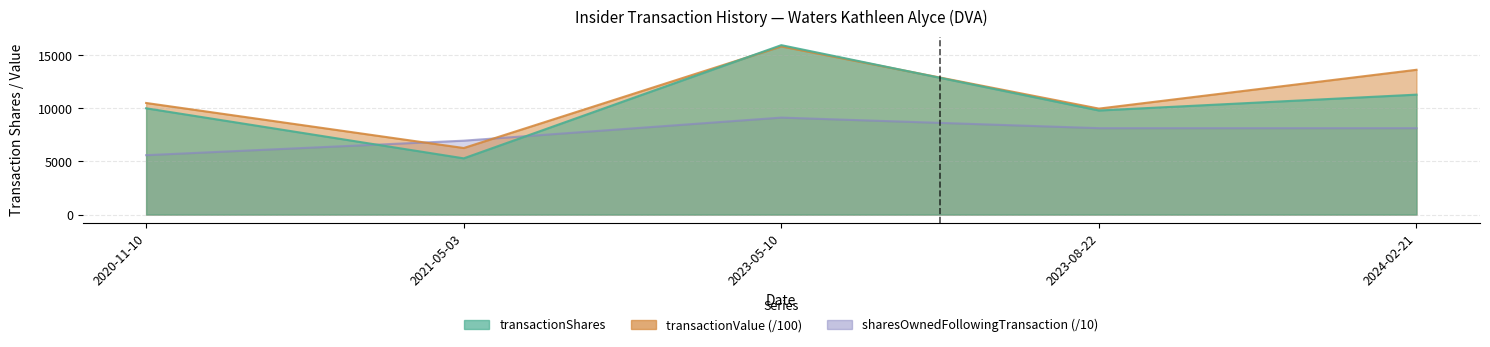

At which category is the sum across all series the highest?

2023-05-10